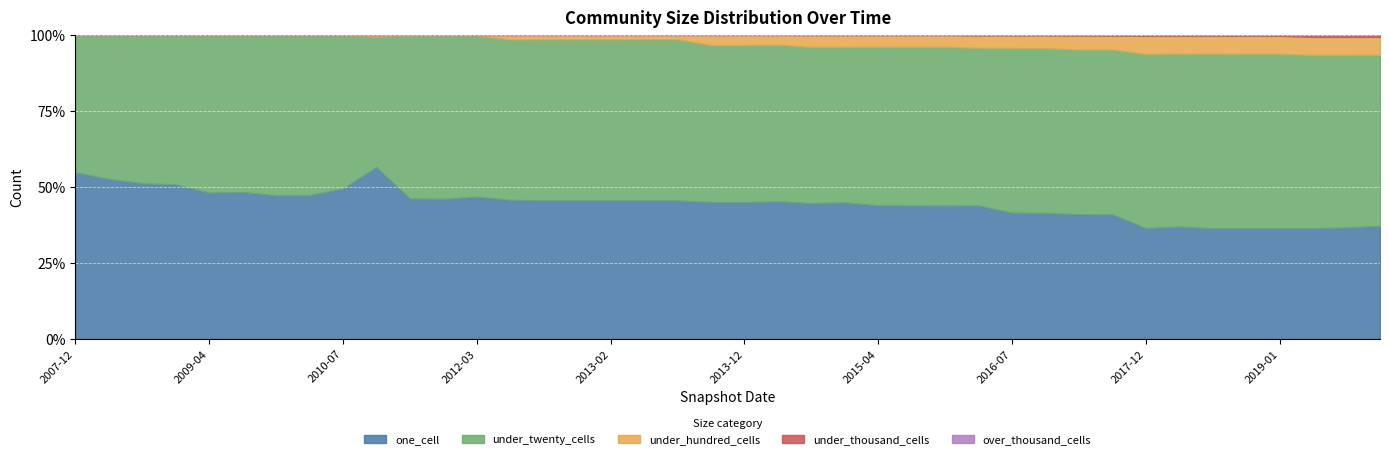

True or false: under_thousand_cells and over_thousand_cells cross at least once.

False